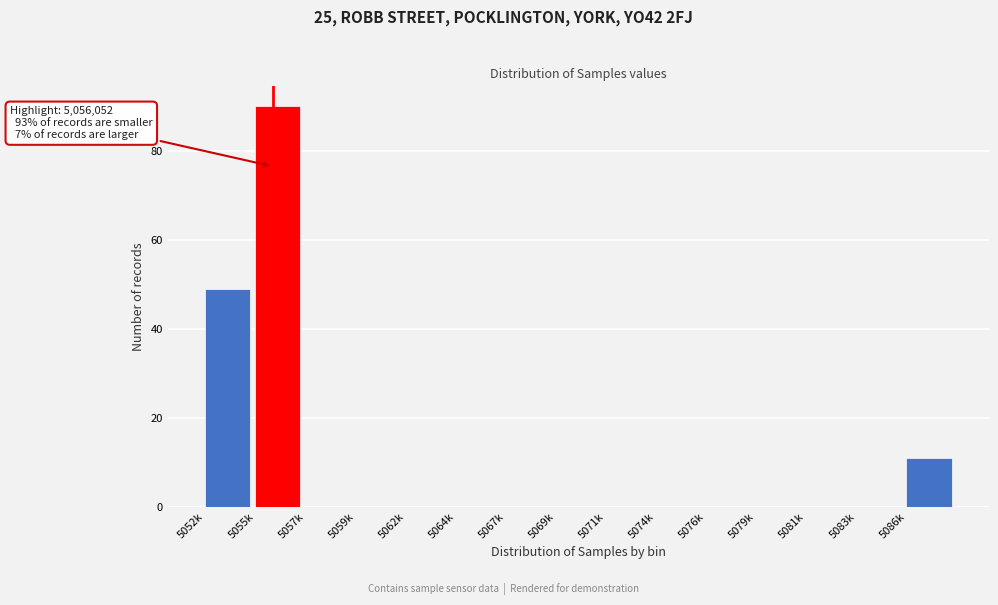

Reading left to right, list all the values displayed in this chart.

5052k=49	5055k=90	5057k=0	5059k=0	5062k=0	5064k=0	5067k=0	5069k=0	5071k=0	5074k=0	5076k=0	5079k=0	5081k=0	5083k=0	5086k=11